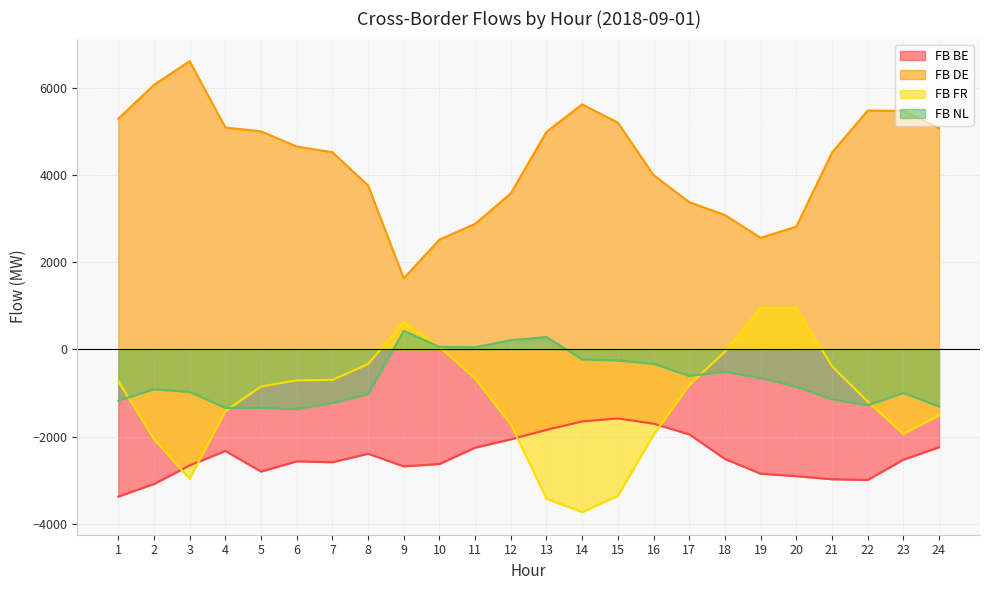

How many values in the FB FR series are below -818?

12